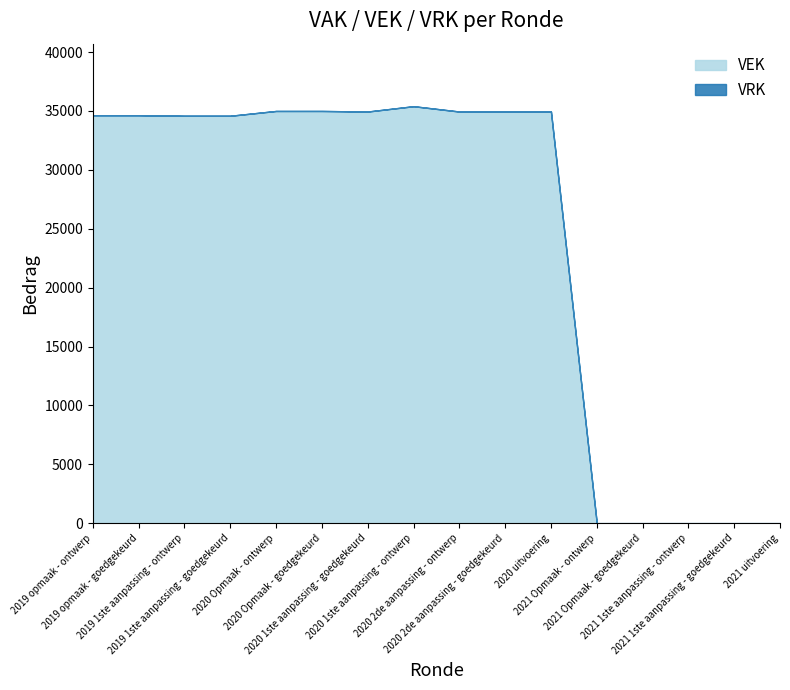

What is the label of the 15th point from the left?

2021 1ste aanpassing - goedgekeurd